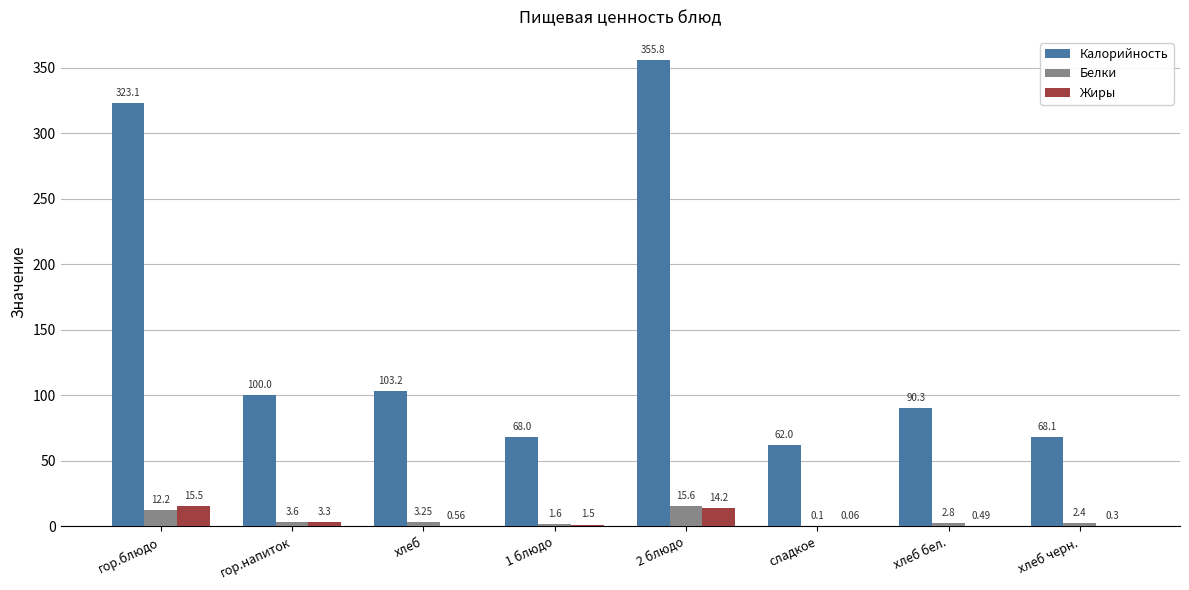

At which label does Жиры reach its peak?

гор.блюдо